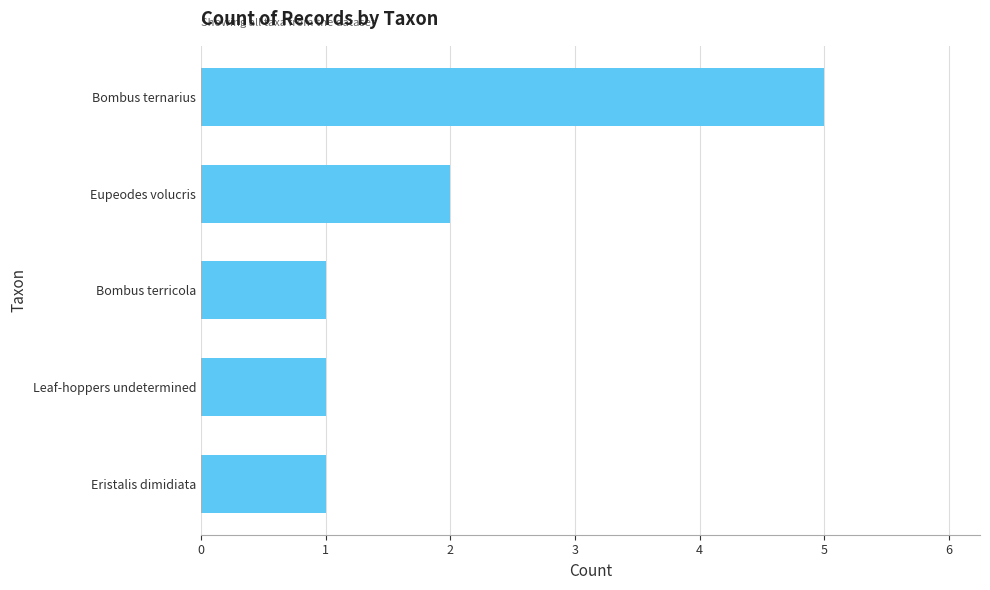

At which label is the value closest to 3?

Eupeodes volucris